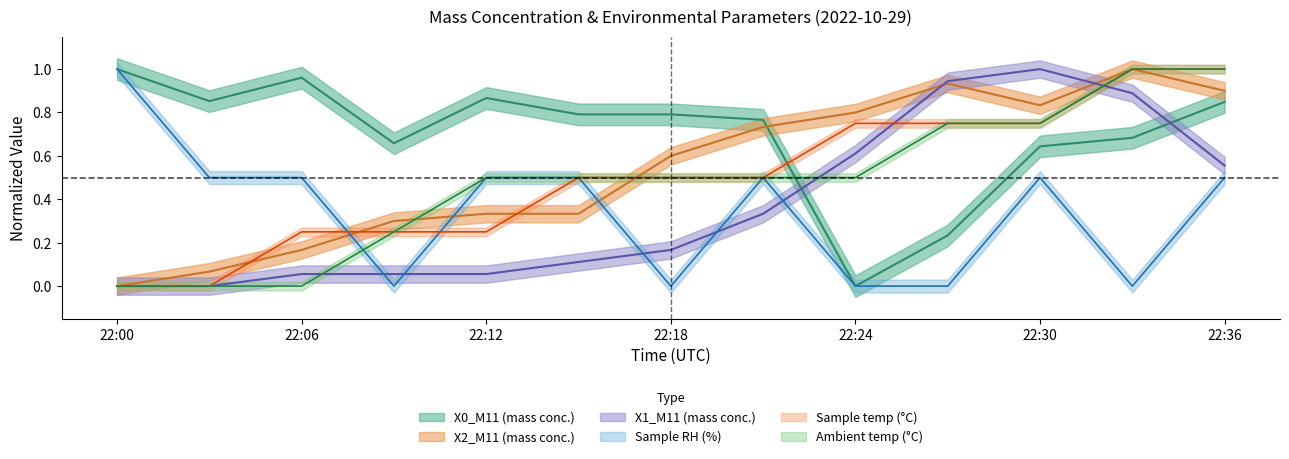

Rank the categories by X2_M11 (mass conc.) value from highest to lowest.

2022-10-29 22:33:00, 2022-10-29 22:27:00, 2022-10-29 22:36:00, 2022-10-29 22:30:00, 2022-10-29 22:24:00, 2022-10-29 22:21:00, 2022-10-29 22:18:00, 2022-10-29 22:12:00, 2022-10-29 22:15:00, 2022-10-29 22:09:00, 2022-10-29 22:06:00, 2022-10-29 22:03:00, 2022-10-29 22:00:00